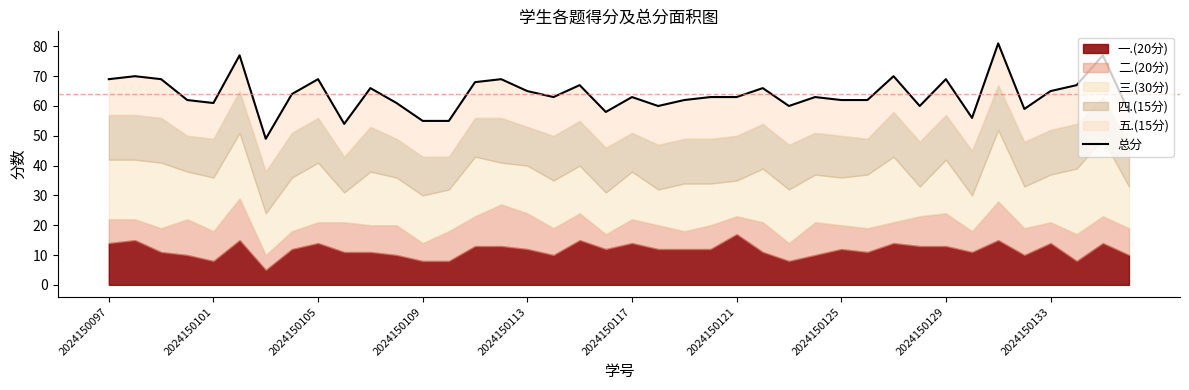

Approximately how many times larger is the value at 2024150097 compared to 13?

1.3